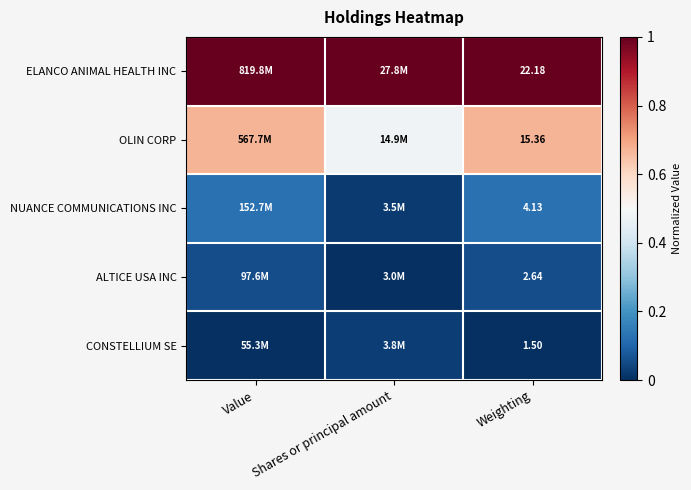

At Weighting, list the series in order from largest to smallest.

ELANCO ANIMAL HEALTH INC, OLIN CORP, NUANCE COMMUNICATIONS INC, ALTICE USA INC, CONSTELLIUM SE